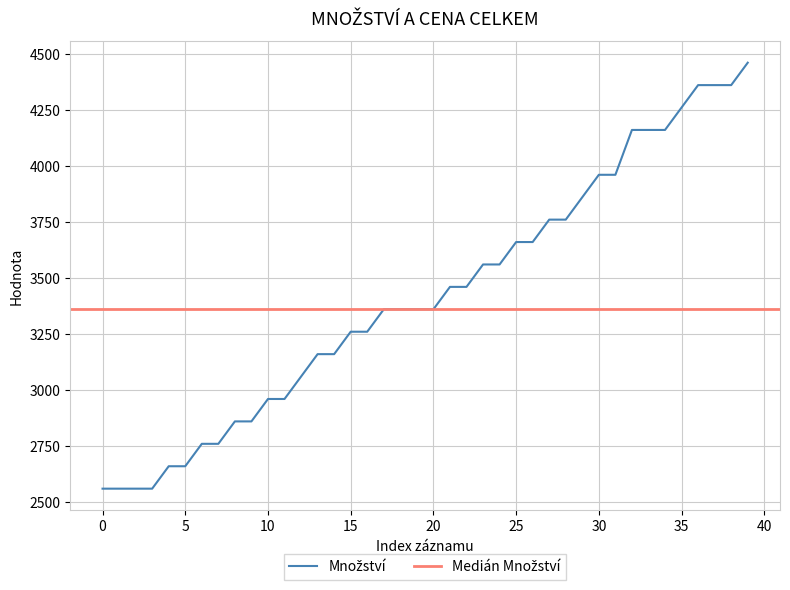

Reading left to right, list all the values displayed in this chart.

2560	2560	2560	2560	2660	2660	2760	2760	2860	2860	2960	2960	3060	3160	3160	3260	3260	3360	3360	3360	3360	3460	3460	3560	3560	3660	3660	3760	3760	3860	3960	3960	4160	4160	4160	4260	4360	4360	4360	4460